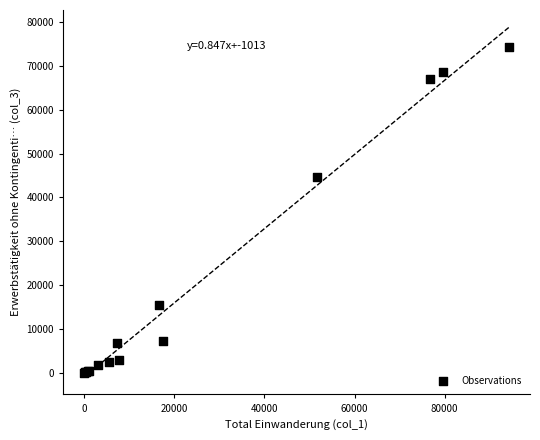

What Y value in the scatter plot is closest to 37159?

44585